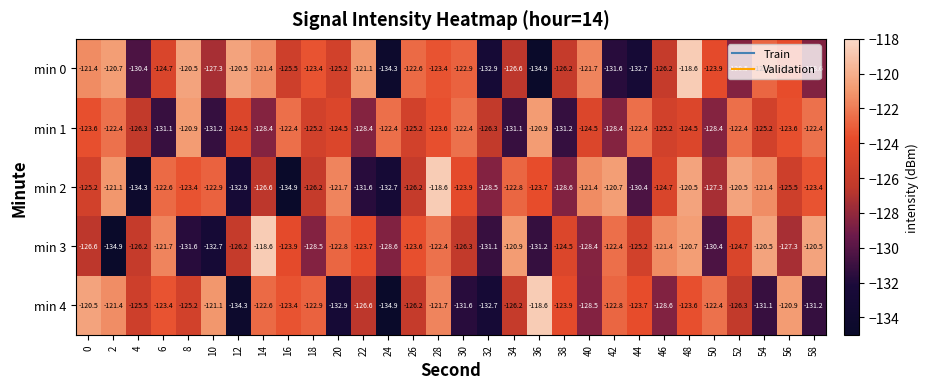

What is the sum of the min 3 values at 12 and 16?

-250.1